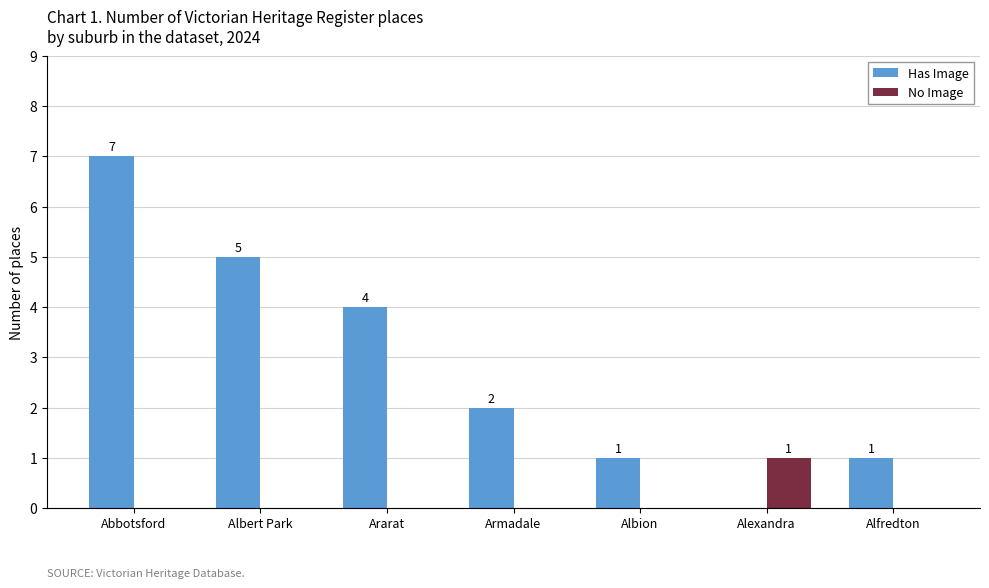

How many Has Image values are between 1 and 5?

5